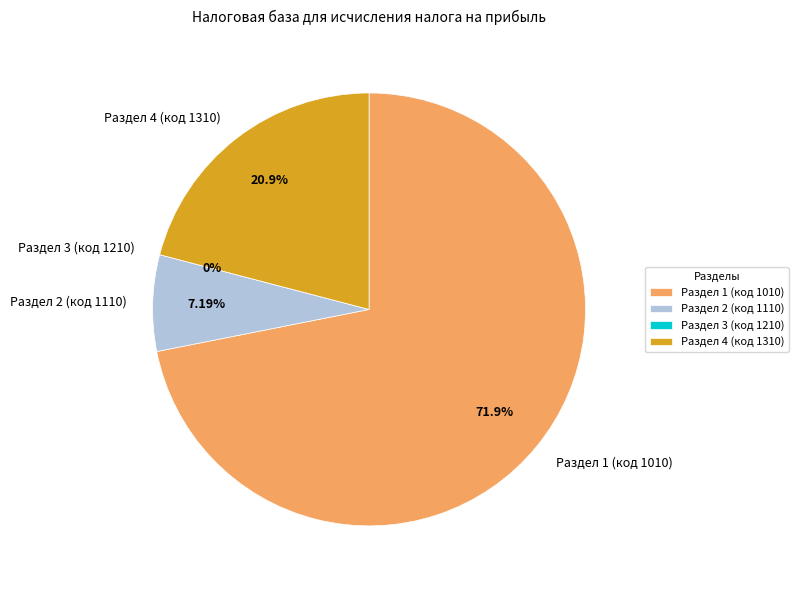

How many slices are in this pie chart?

4